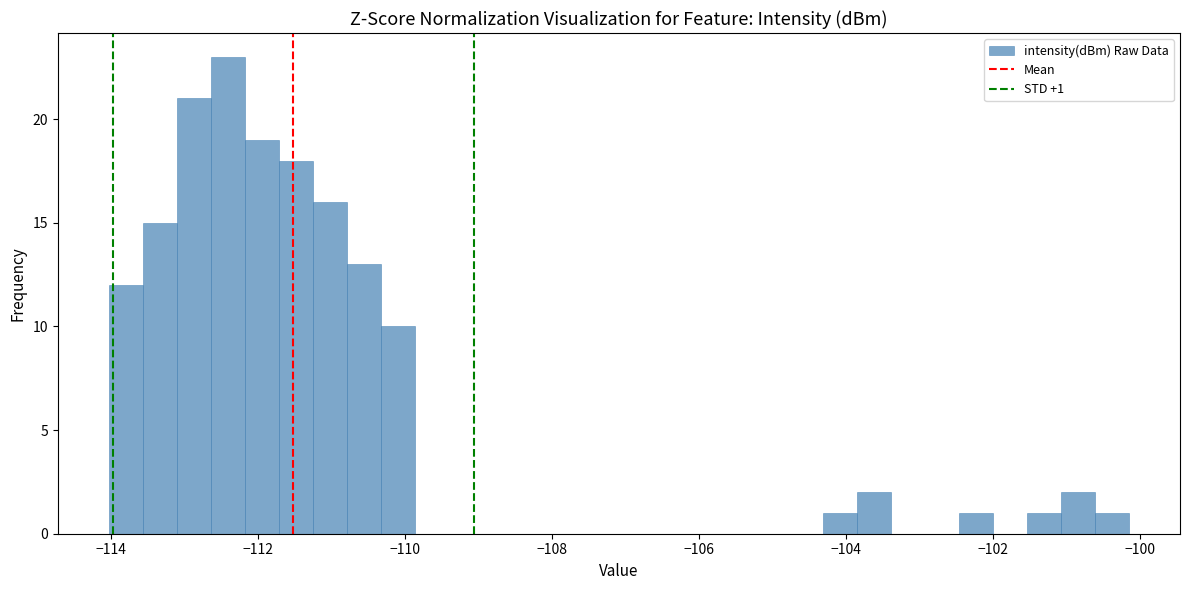

Around what value on the x-axis is the tallest bar? Give the approximate position of its centre, as read against the axis.

-112.4